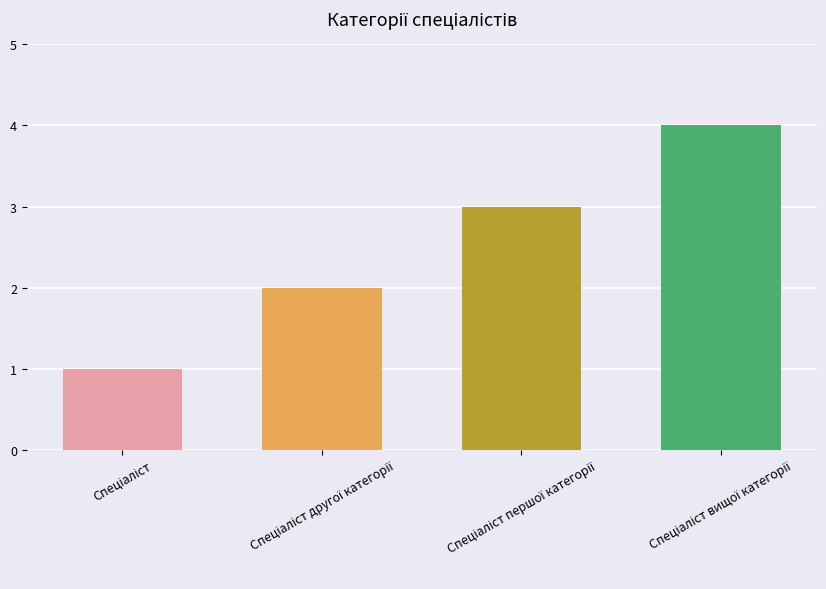

What is the maximum value shown in the chart?

4